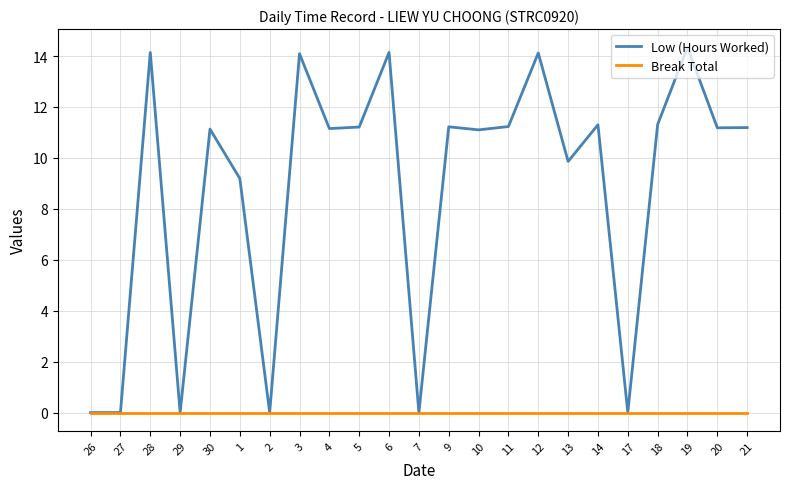

Does the chart have visible grid lines?

Yes